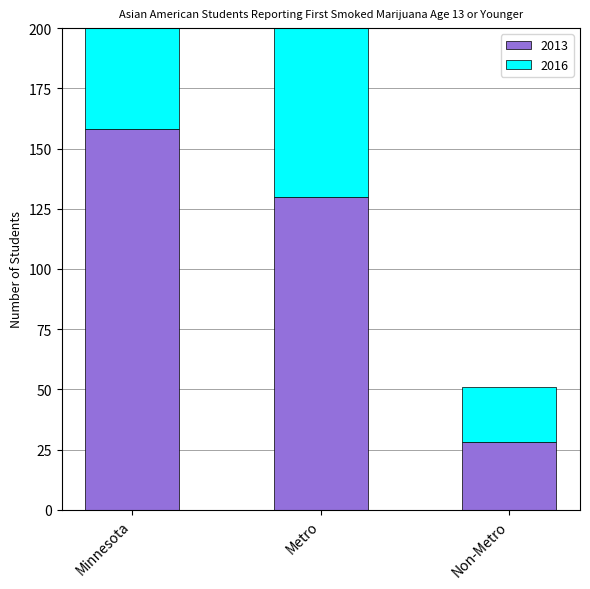

Reading left to right, extract all data points from this chart.

2013: 158	130	28
2016: 137	114	23